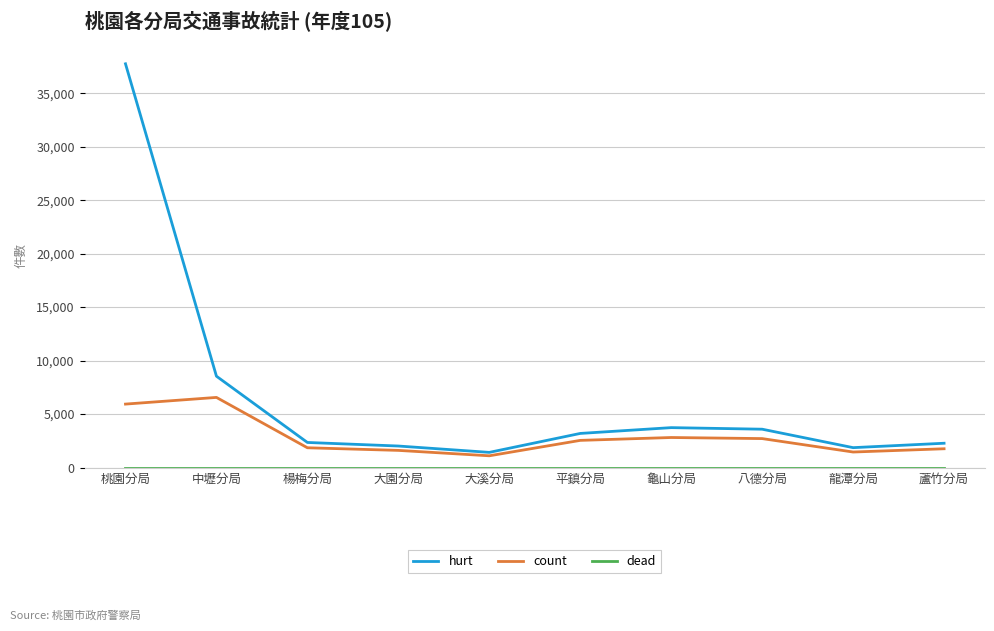

Where is hurt nearest to the value 19585?

中壢分局